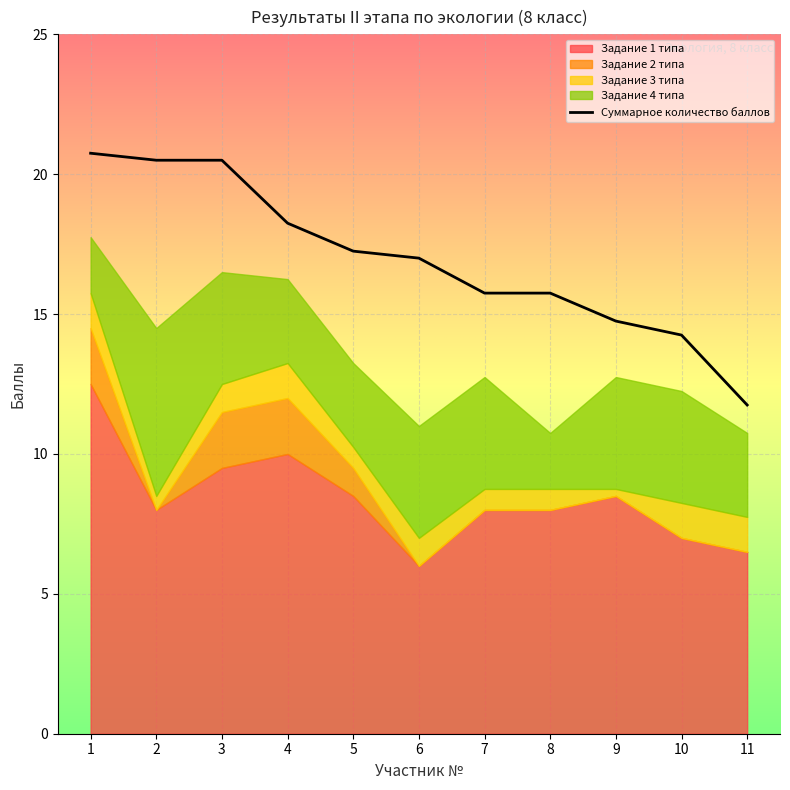

The value at 9 is 24.8. True or false?

False